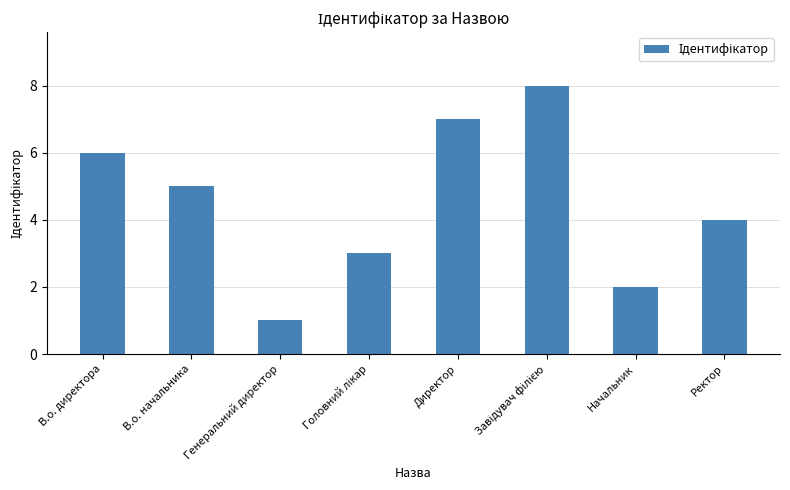

What is the label of the 2nd bar from the left?

В.о. начальника